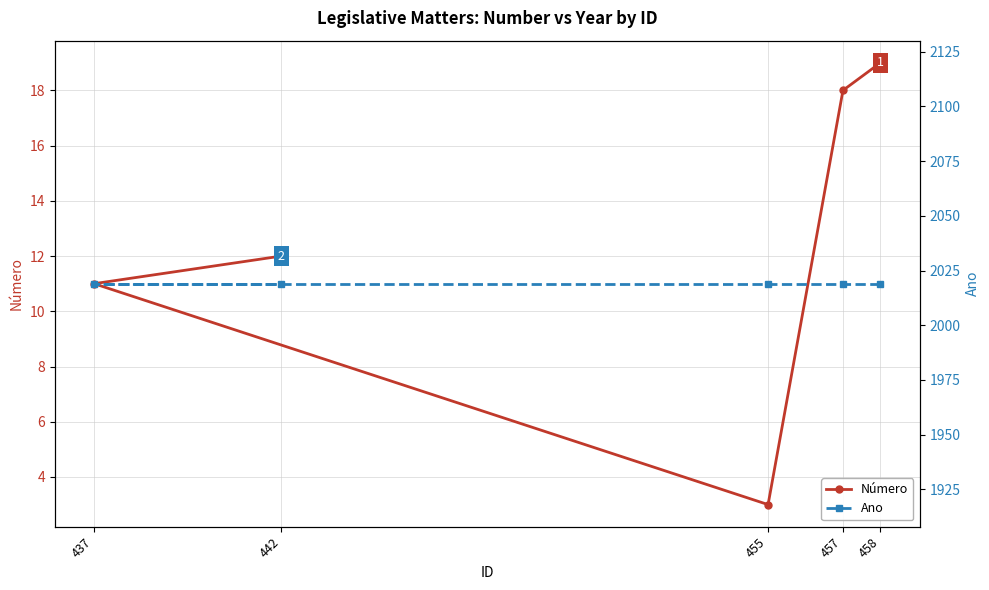

Count the number of data series in this chart.

2